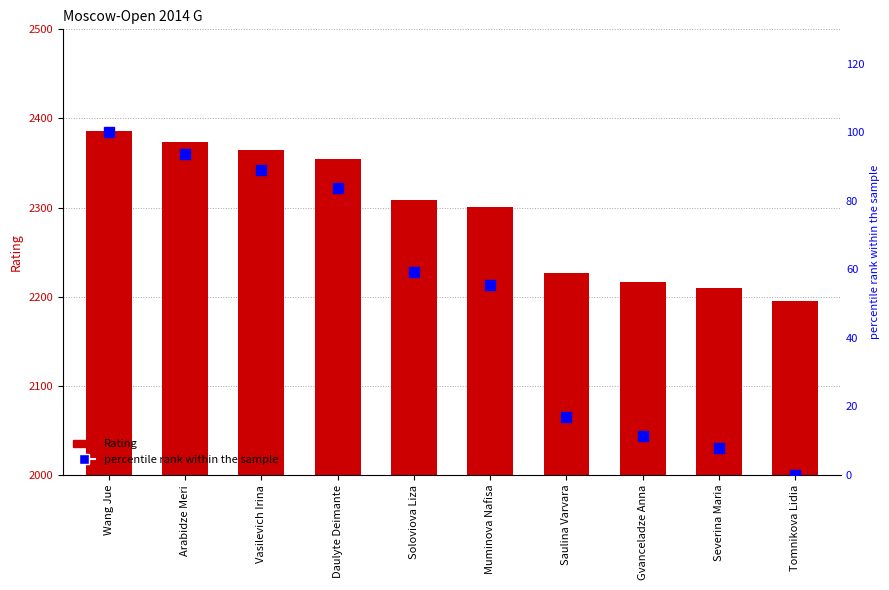

List the series in order of their peak value, lowest first.

percentile rank within the sample, Rating